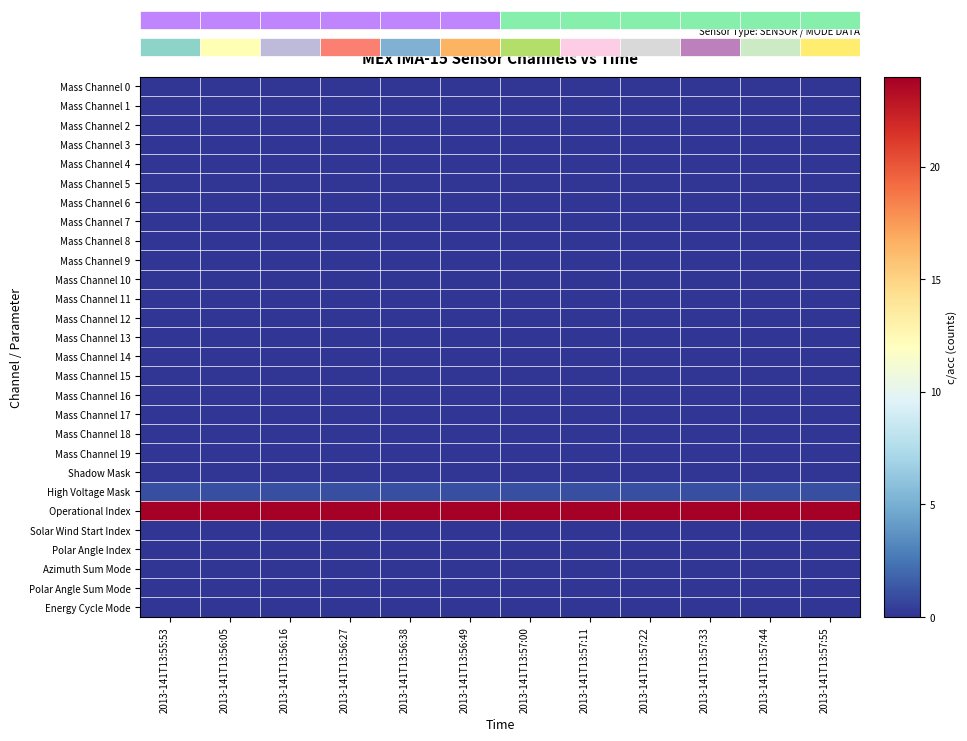

What is the total value across all series at 2013-141T13:56:38?

25